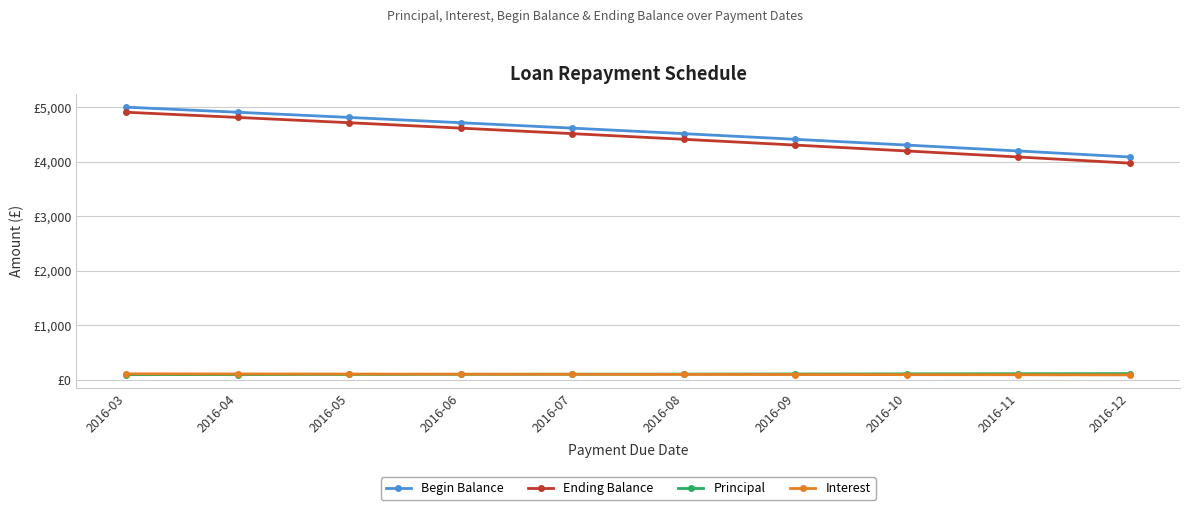

Is this an area chart (filled region under the line)?

No